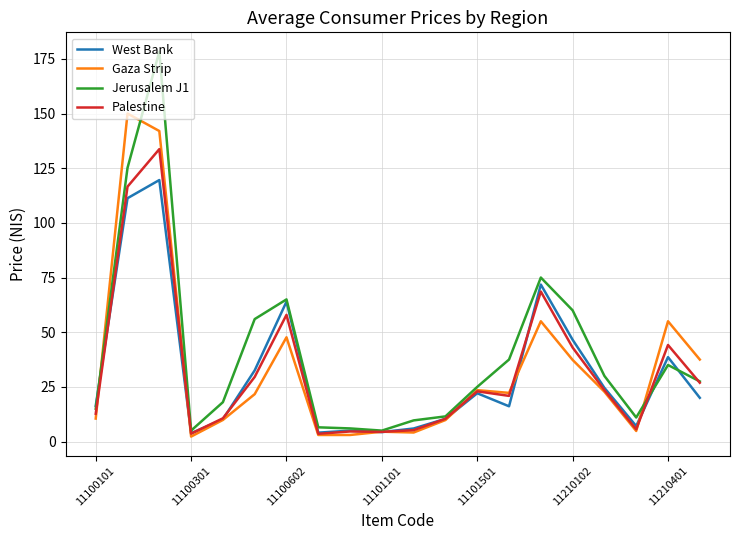

What is the maximum value shown in the chart?

178.3